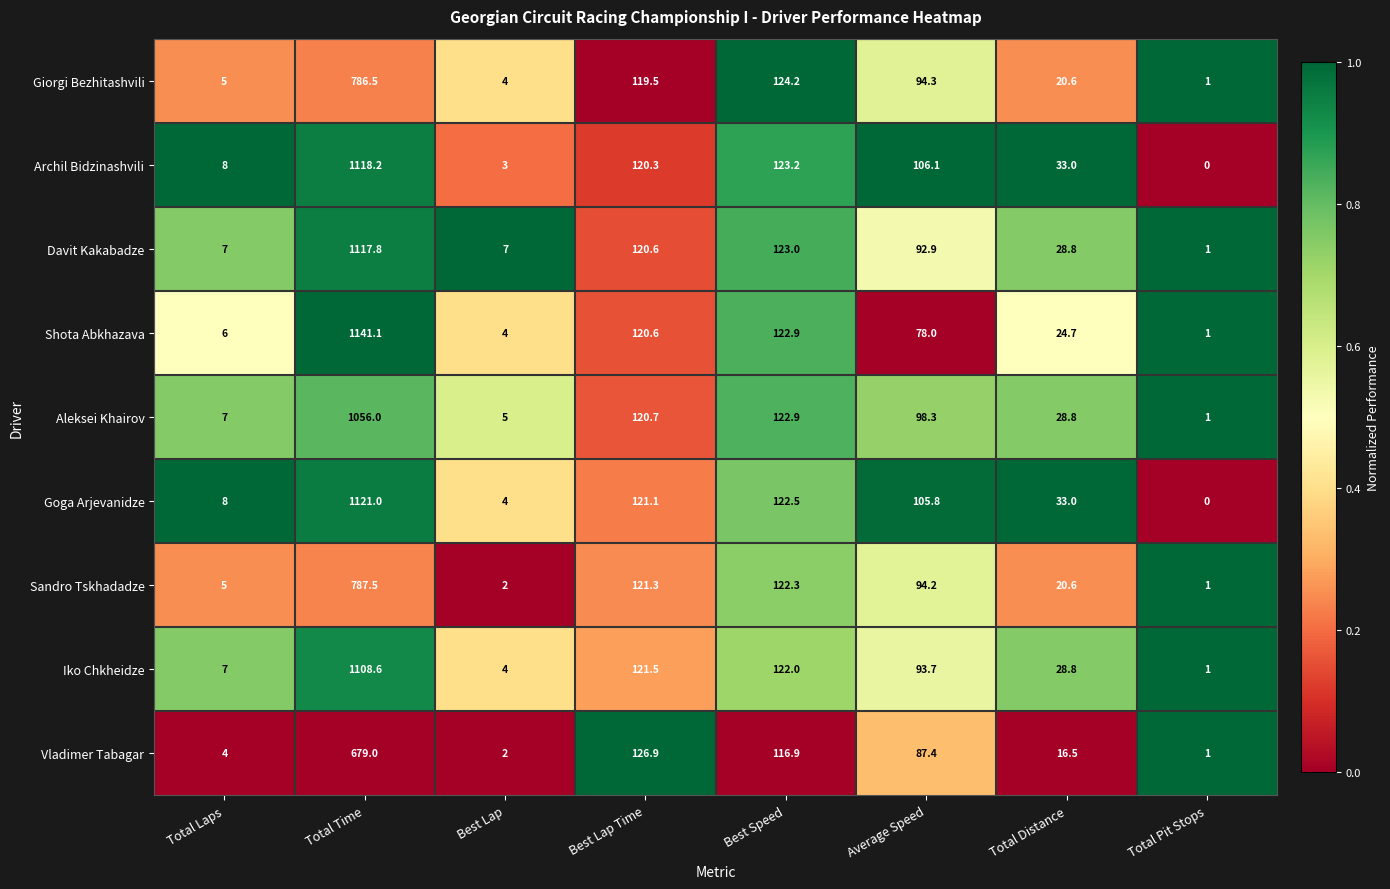

At how many categories does at least one series exceed 0?

8